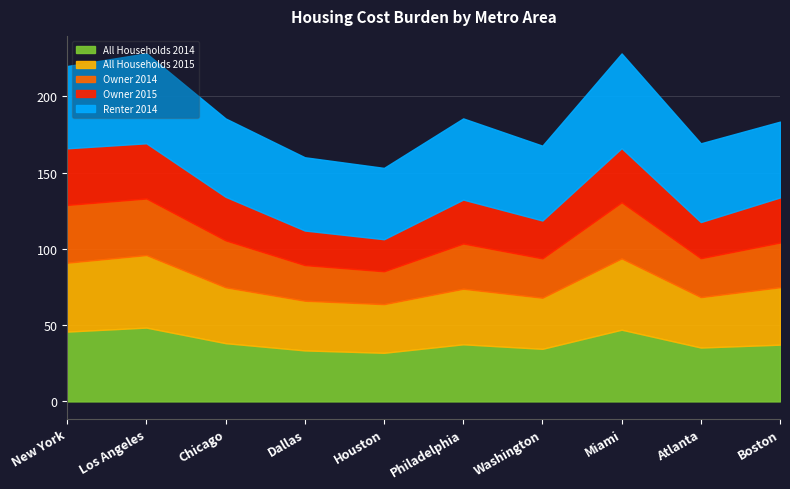

How many lines are shown in the chart?

5